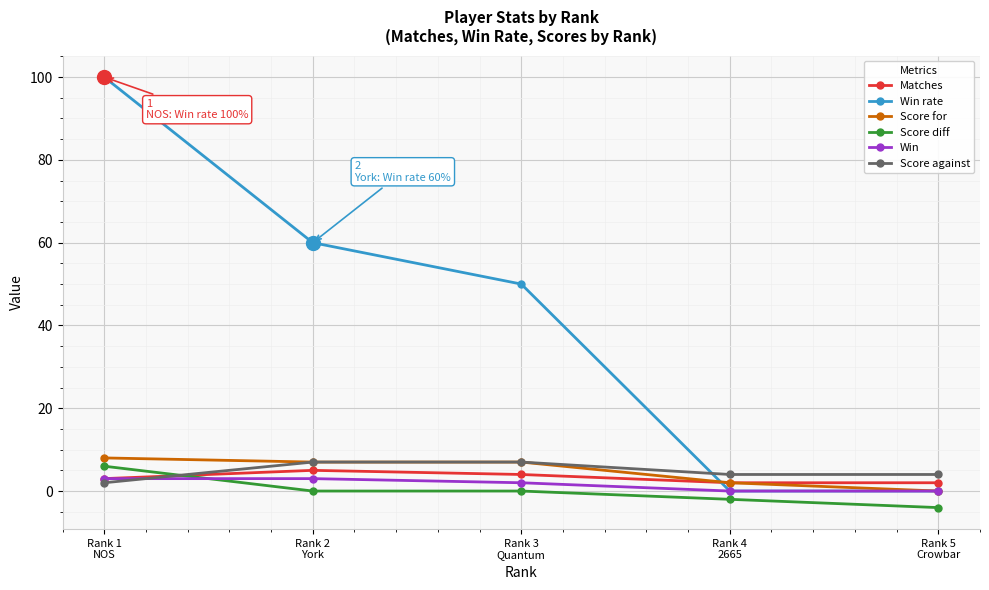

Between which two adjacent categories do Matches and Score diff first intersect?

Rank 1
NOS and Rank 2
York